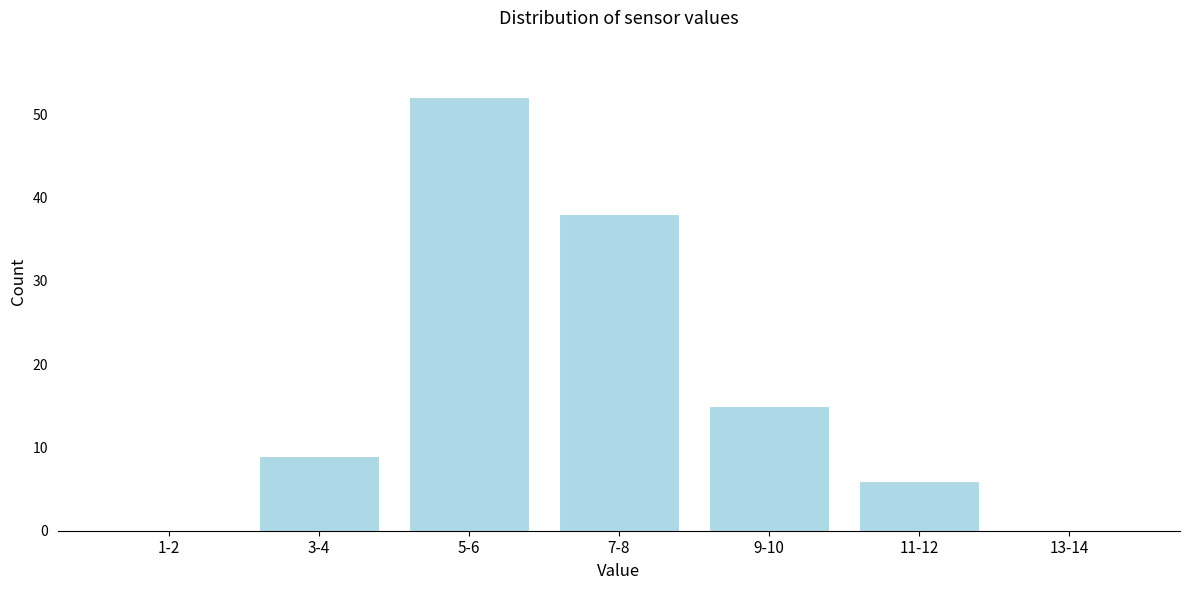

Reading left to right, what are all the values shown in this chart?

1-2=0	3-4=9	5-6=52	7-8=38	9-10=15	11-12=6	13-14=0